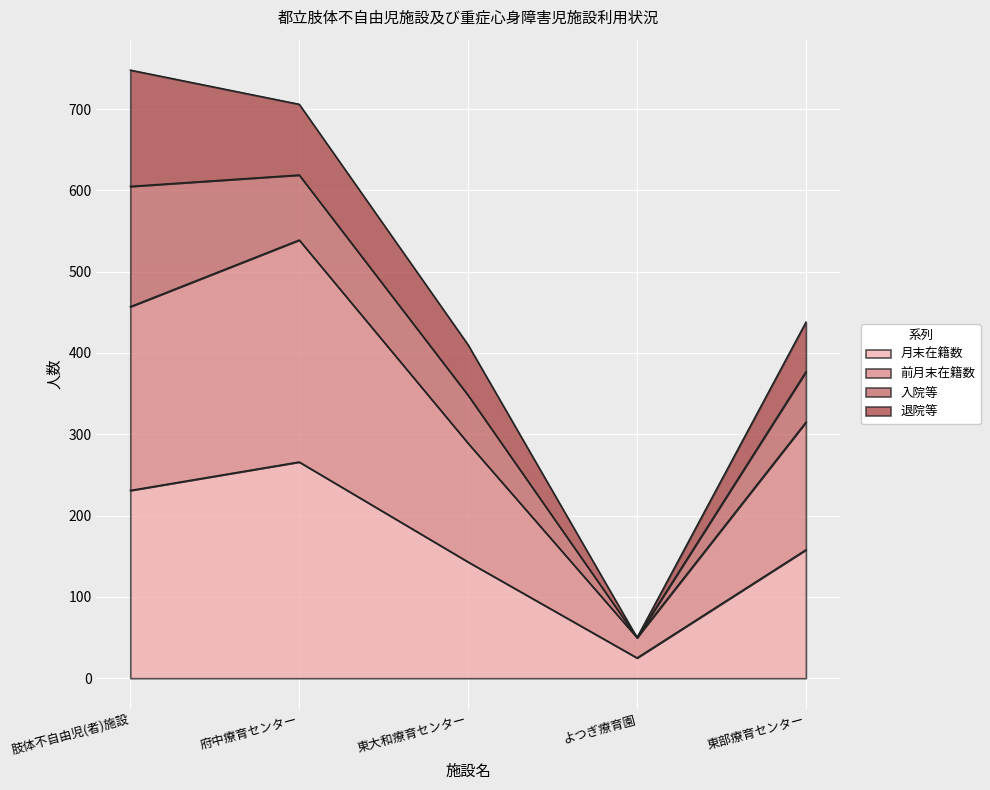

How many interior local peaks does the 月末在籍数 series have?

1